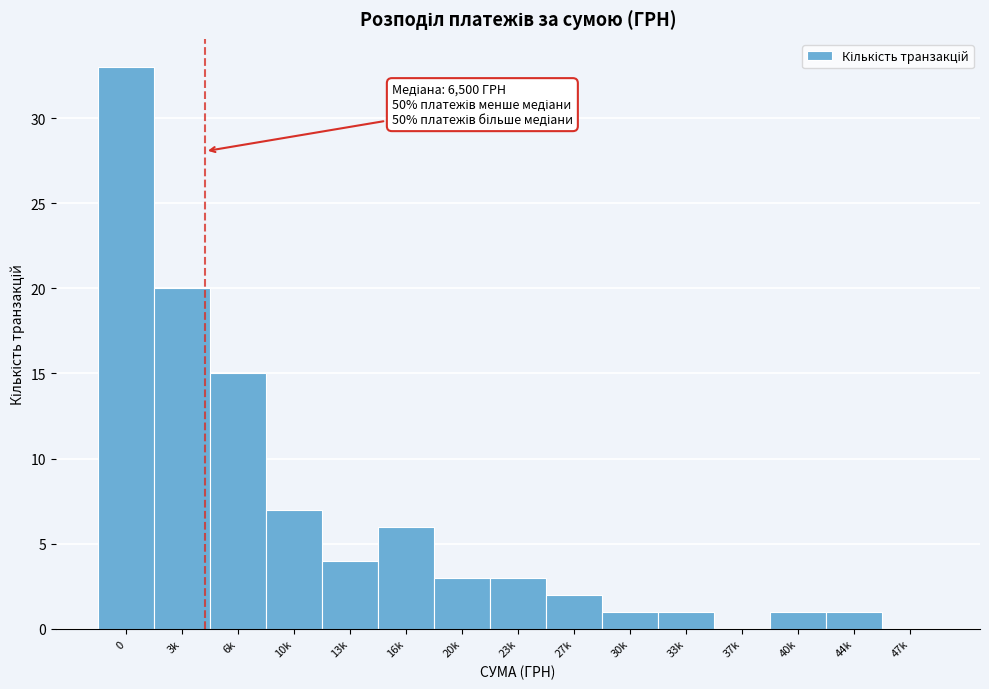

Reading left to right, extract all data points from this chart.

0=33	3k=20	6k=15	10k=7	13k=4	16k=6	20k=3	23k=3	27k=2	30k=1	33k=1	37k=0	40k=1	44k=1	47k=0